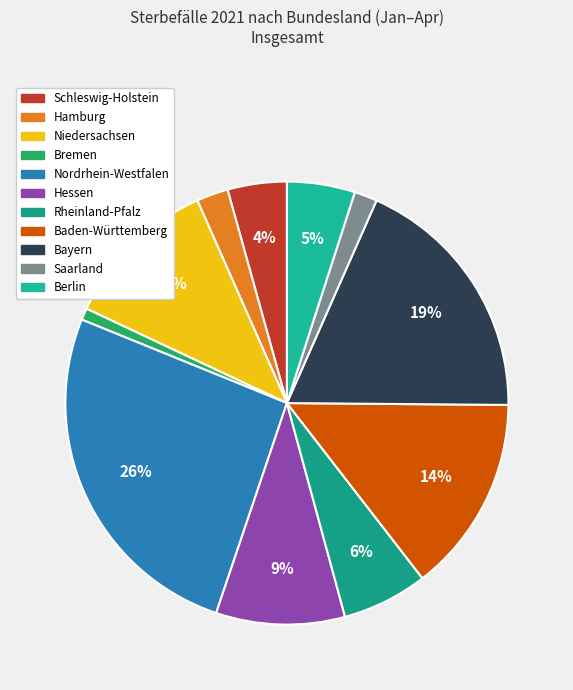

Is it true that Nordrhein-Westfalen is 26% of the pie?

True